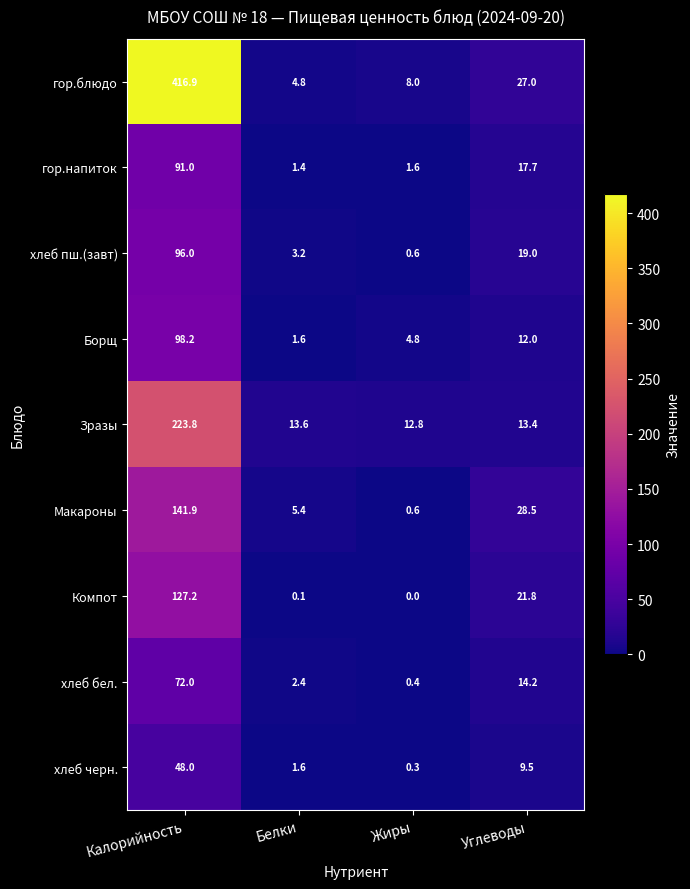

What is the spread (max minus min) of values at Углеводы?

19.0